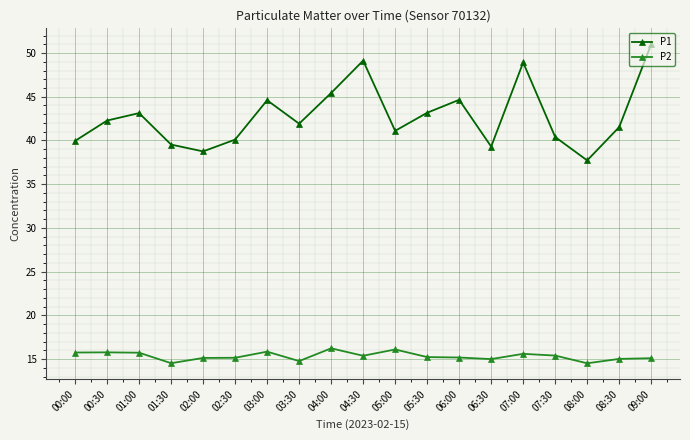

At 06:00, list the series in order from largest to smallest.

P1, P2